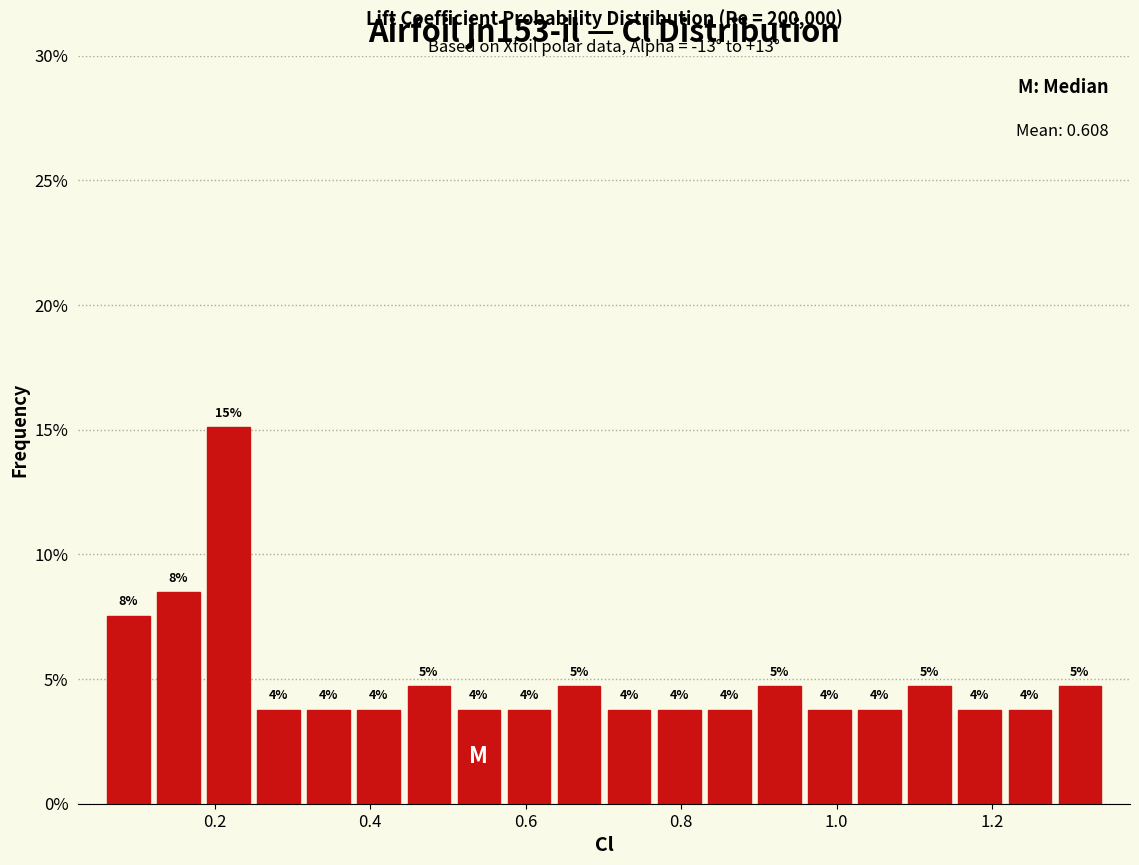

Around what value on the x-axis is the tallest bar? Give the approximate position of its centre, as read against the axis.

0.22